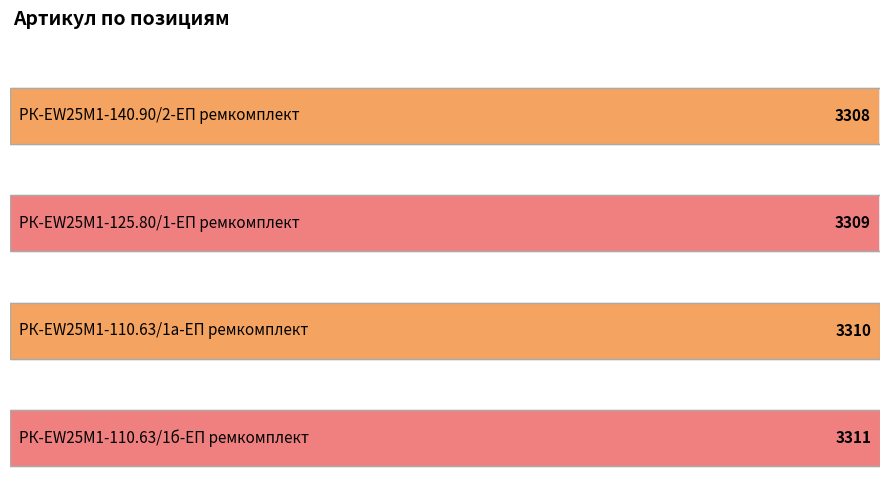

What is the label of the 2nd bar from the right?

РК-EW25M1-110.63/1а-ЕП ремкомплект